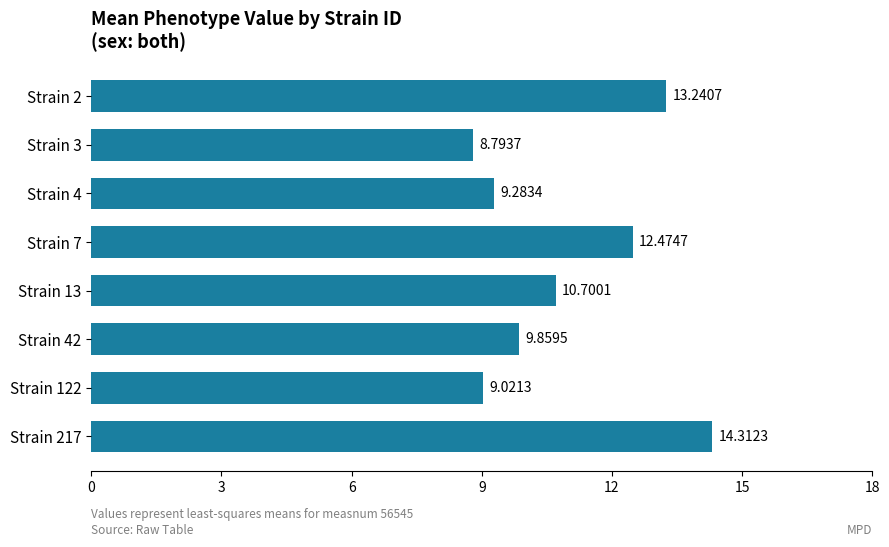

What is the ratio of the value at Strain 3 to the value at Strain 13?

0.8